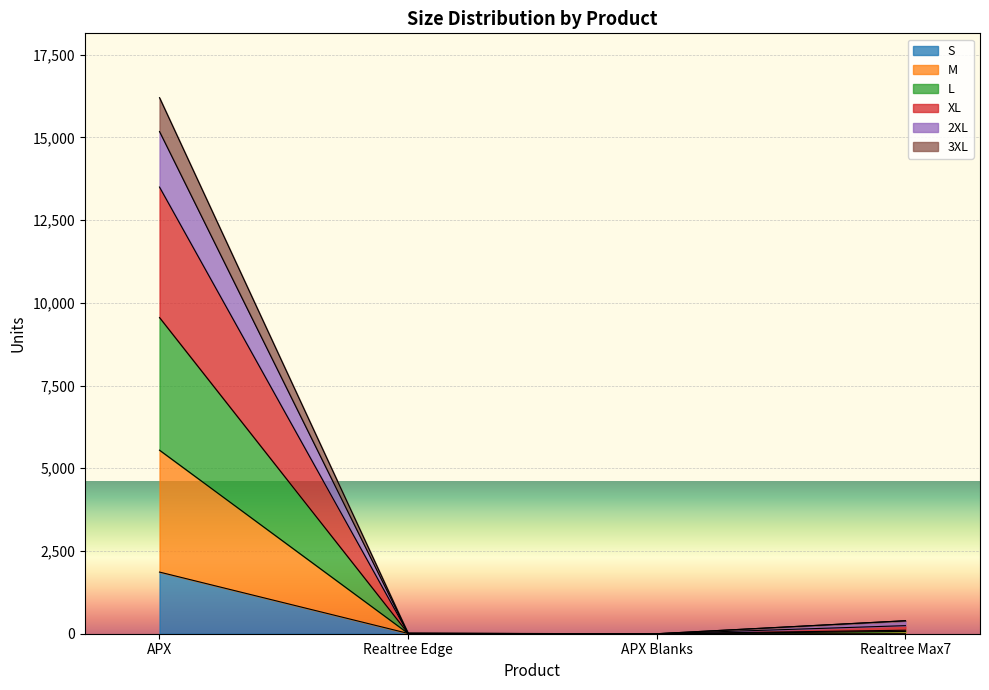

At which category is the sum across all series the highest?

APX